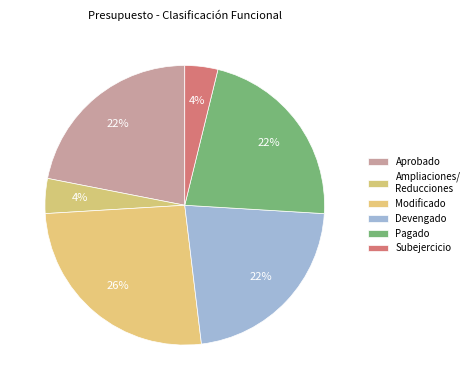

Does Aprobado represent more than half of the total?

No